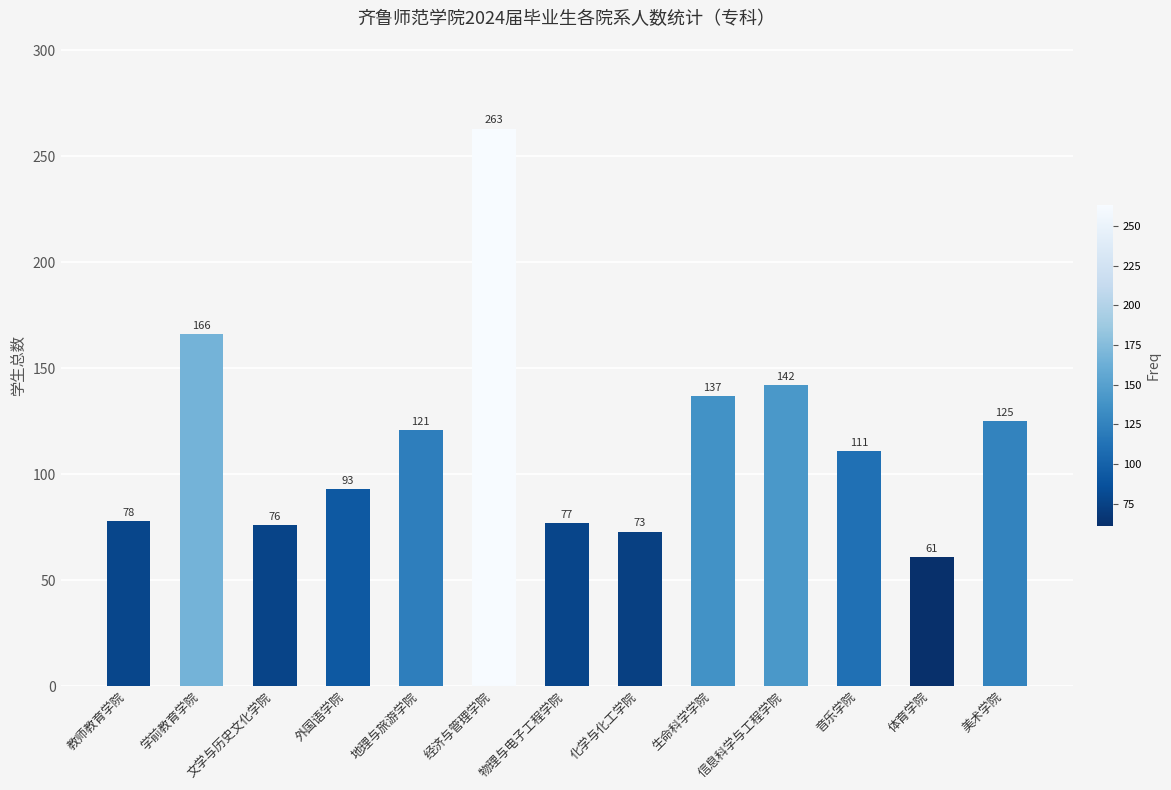

List the labels in order of value, smallest first.

体育学院, 化学与化工学院, 文学与历史文化学院, 物理与电子工程学院, 教师教育学院, 外国语学院, 音乐学院, 地理与旅游学院, 美术学院, 生命科学学院, 信息科学与工程学院, 学前教育学院, 经济与管理学院